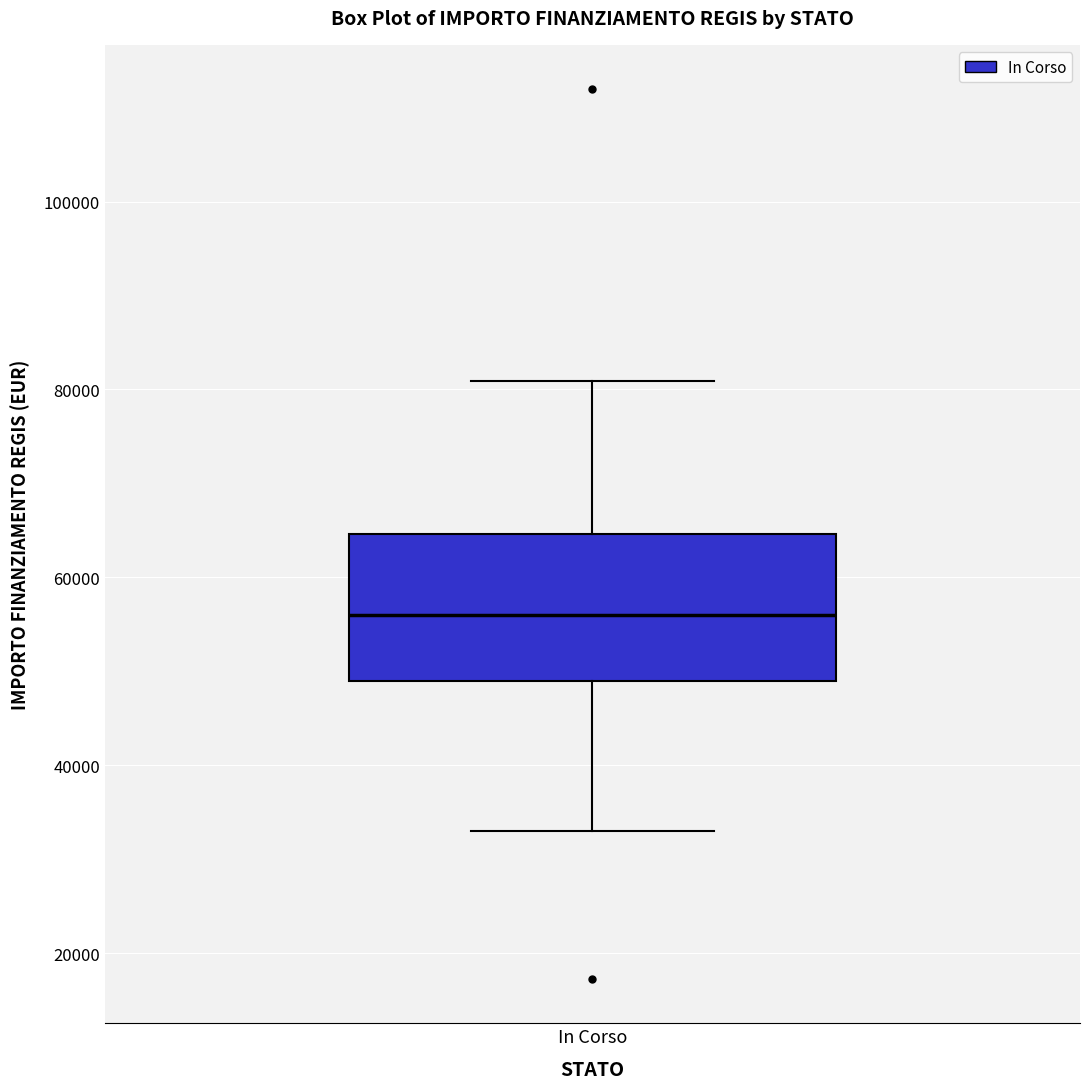

Transcribe this box plot: give where the median line is, the range the box spans, and where the two whiskers end, as read against the y-axis. The values are not printed on the chart, so give them approximately, as read against the axis.

median 56000, box 50000 to 64000, whiskers 32000 to 80000